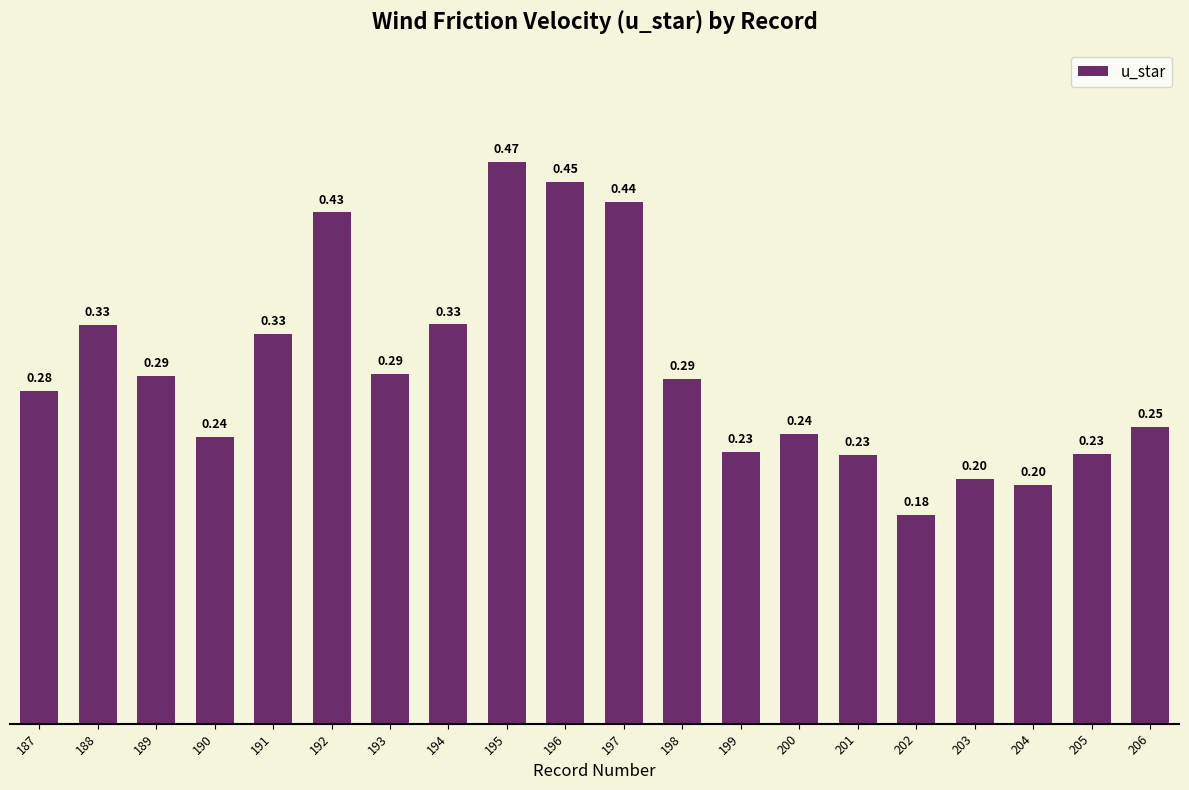

Which has a higher value, 200 or 202?

200